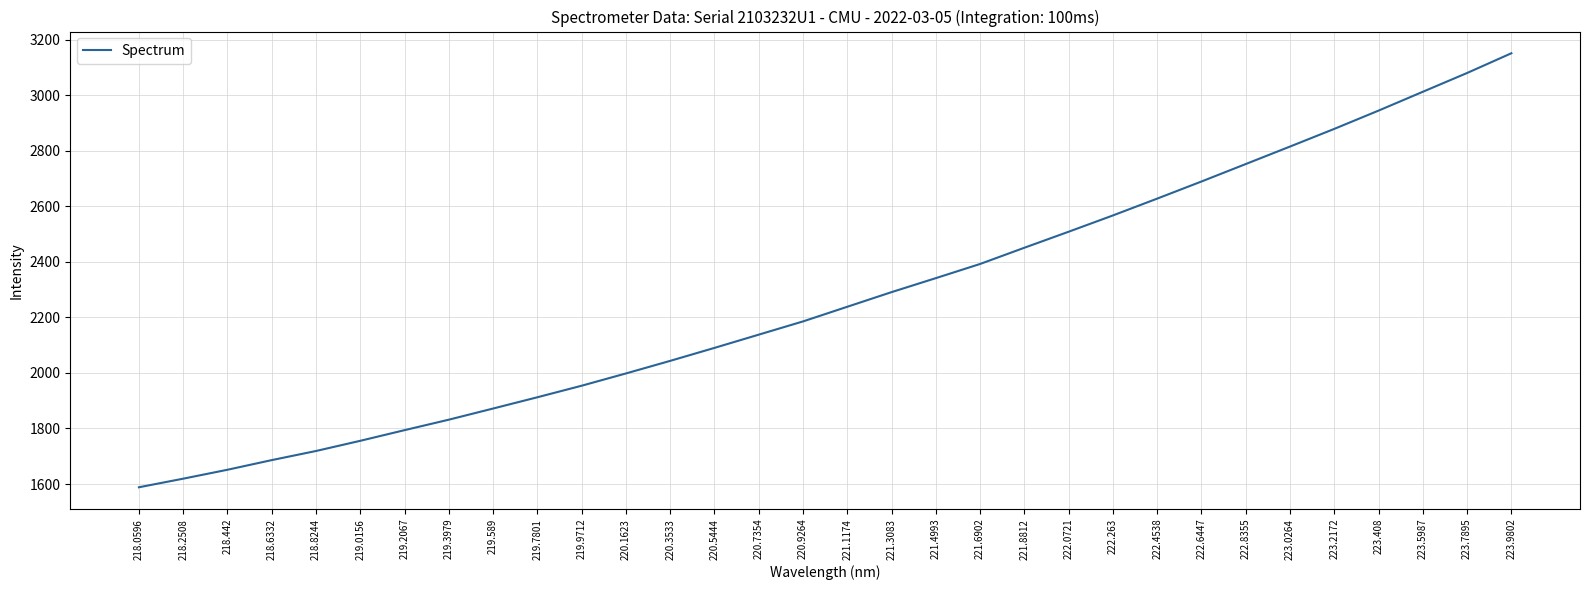

At which category does the chart reach its minimum across all series?

218.0596